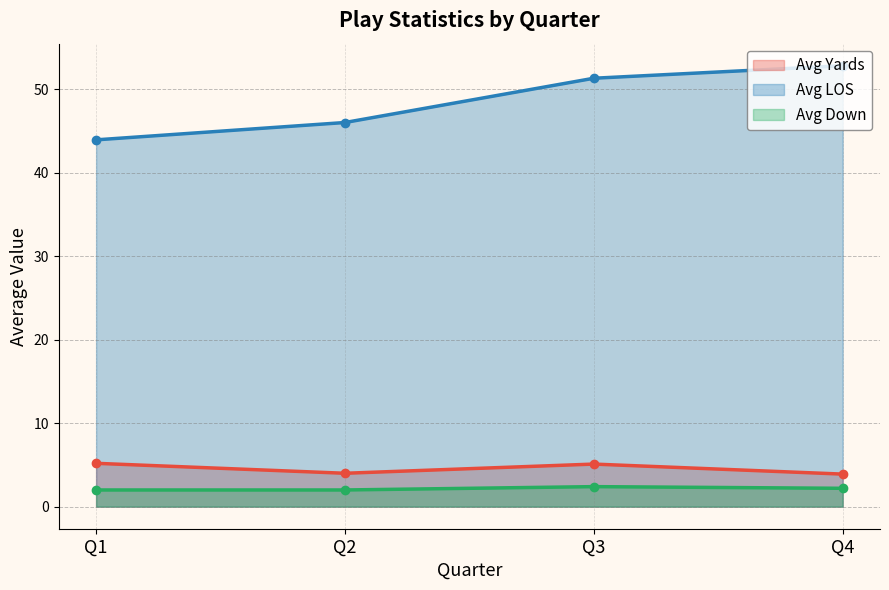

List the series in order of their peak value, lowest first.

Avg Down, Avg Yards, Avg LOS